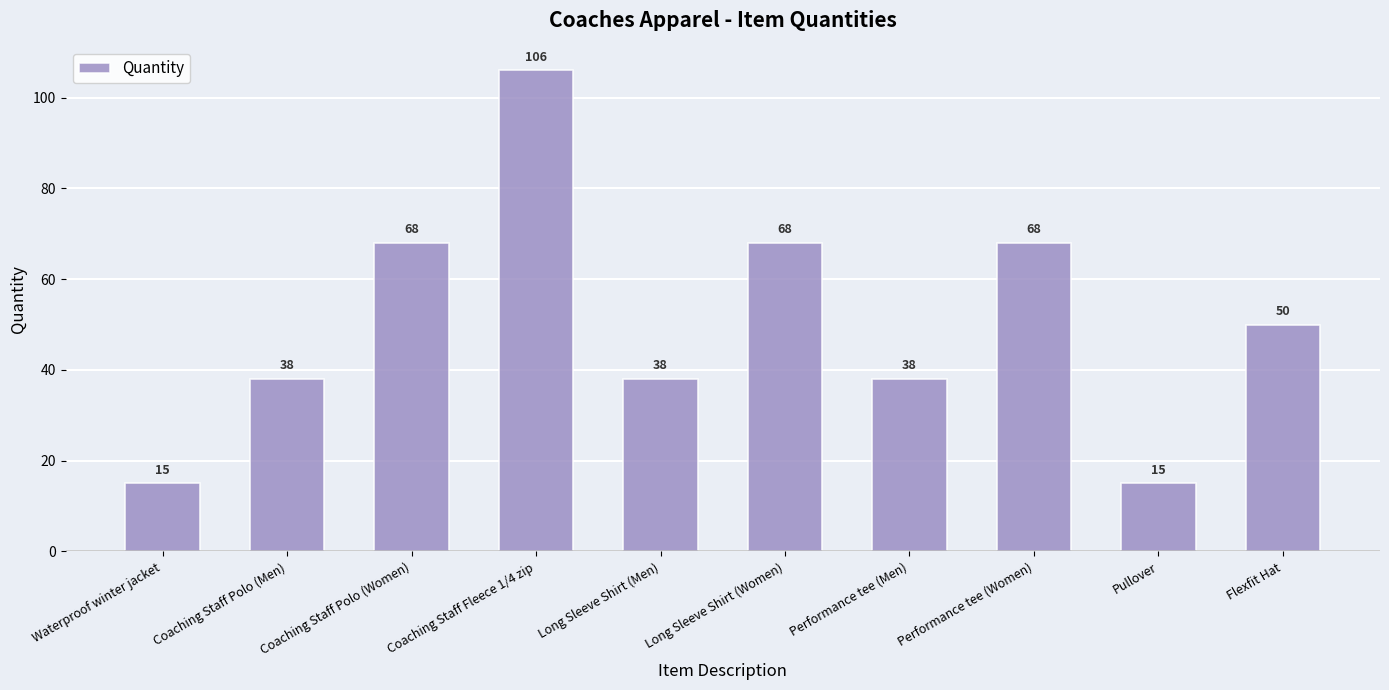

What is the value of the 7th bar from the left?

38